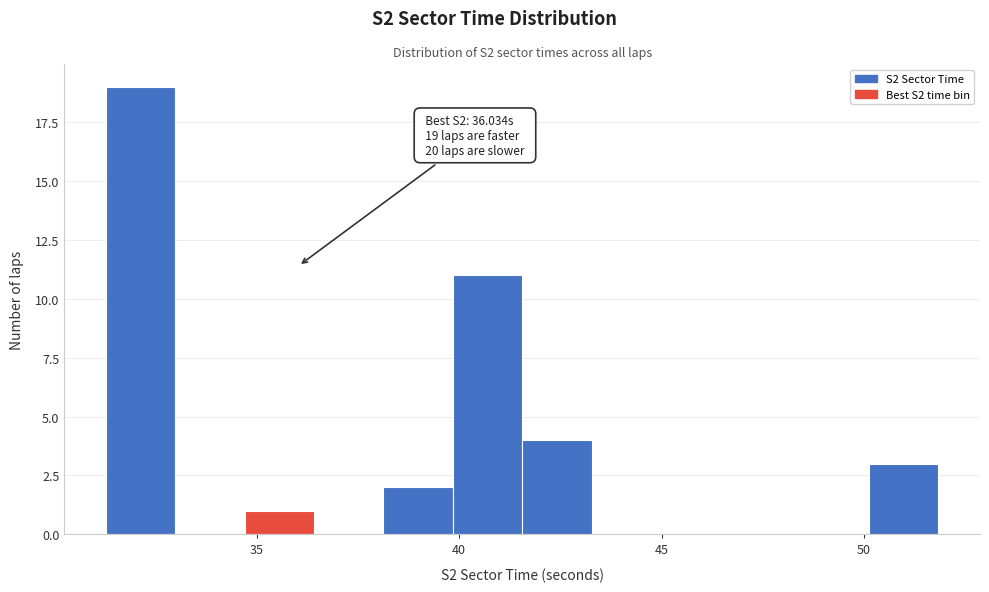

Read against the x-axis, roughly where is the centre of the tallest bar?

32.0